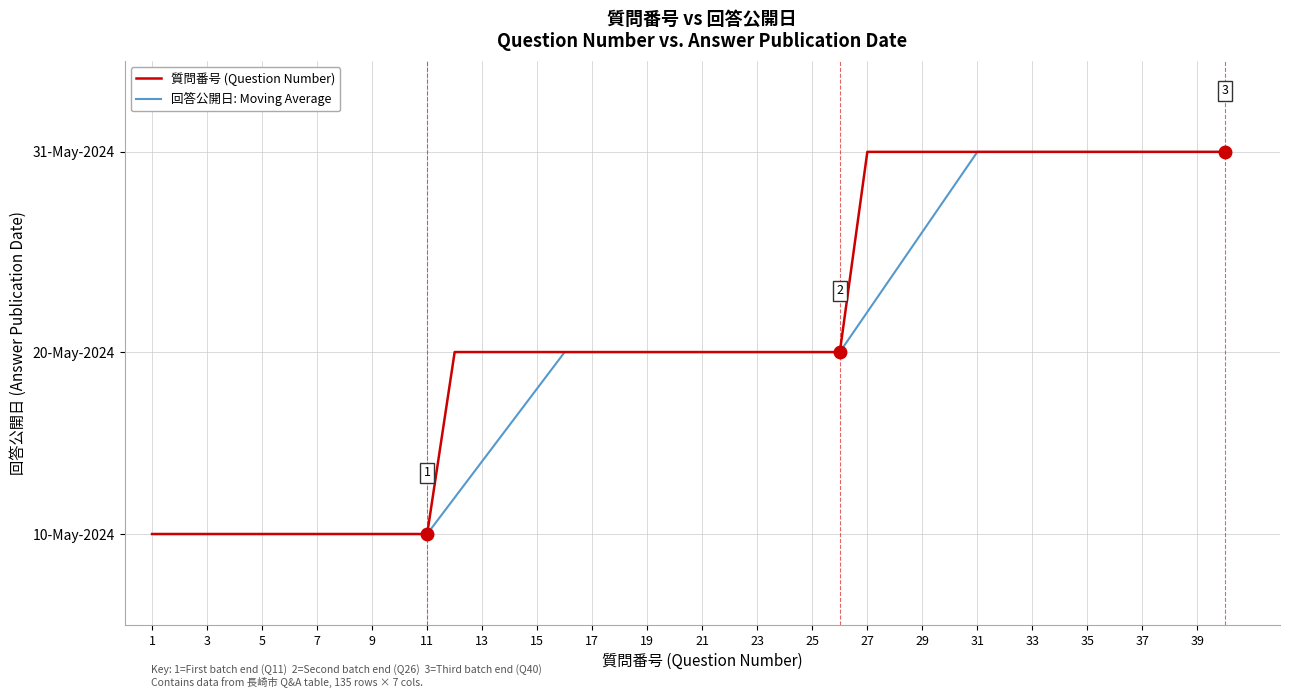

At how many categories does at least one series exceed 45430?

29